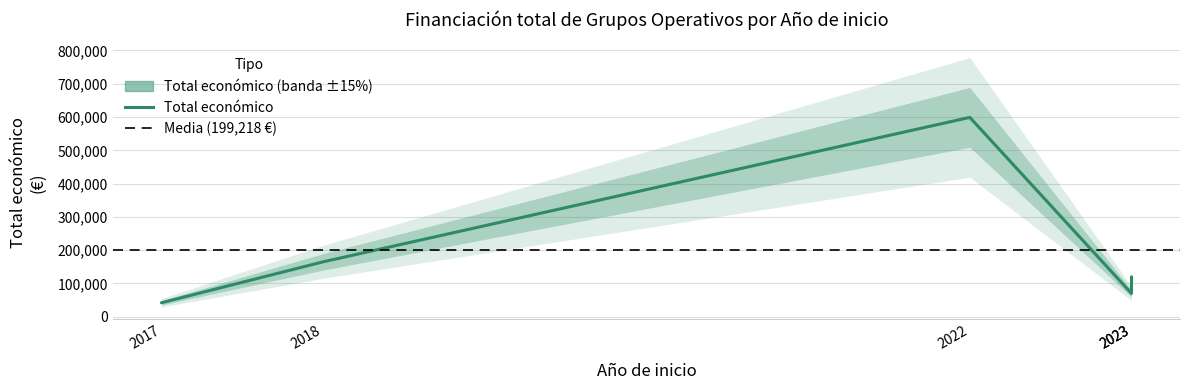

How many data points does each series have?

5